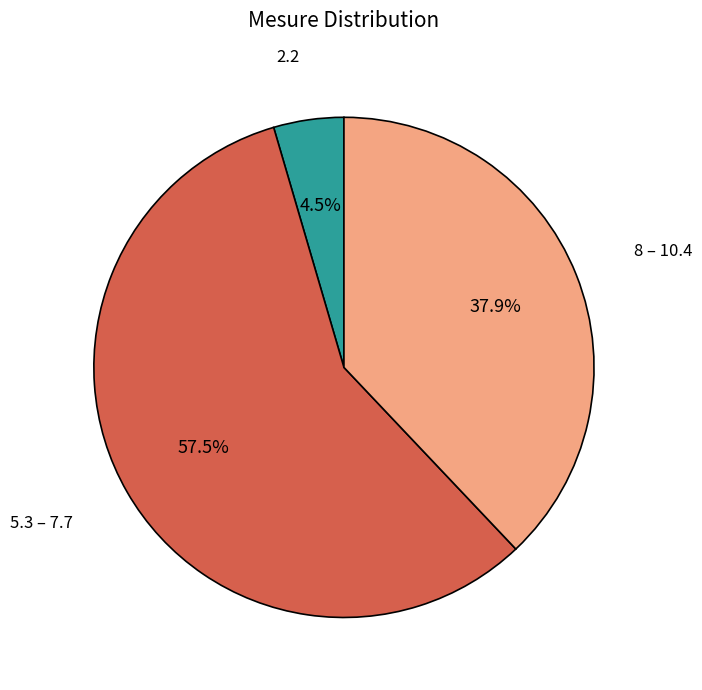

Does any single category account for the majority?

Yes